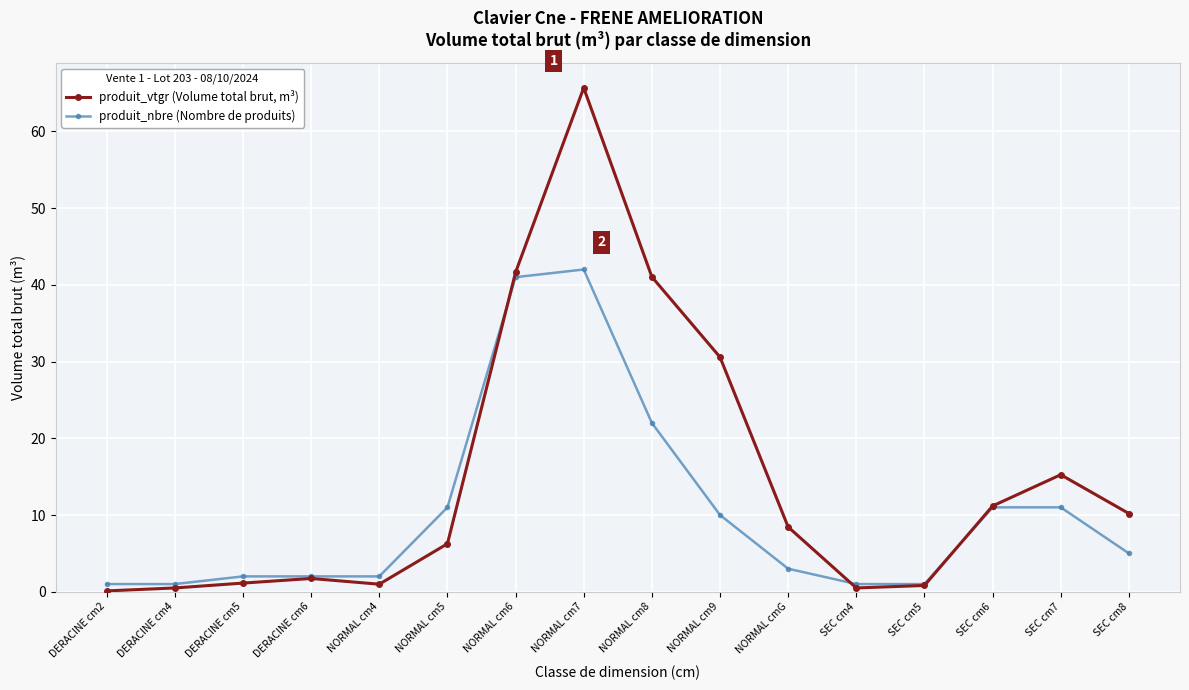

What is the total value across all series at SEC cm5?

1.8